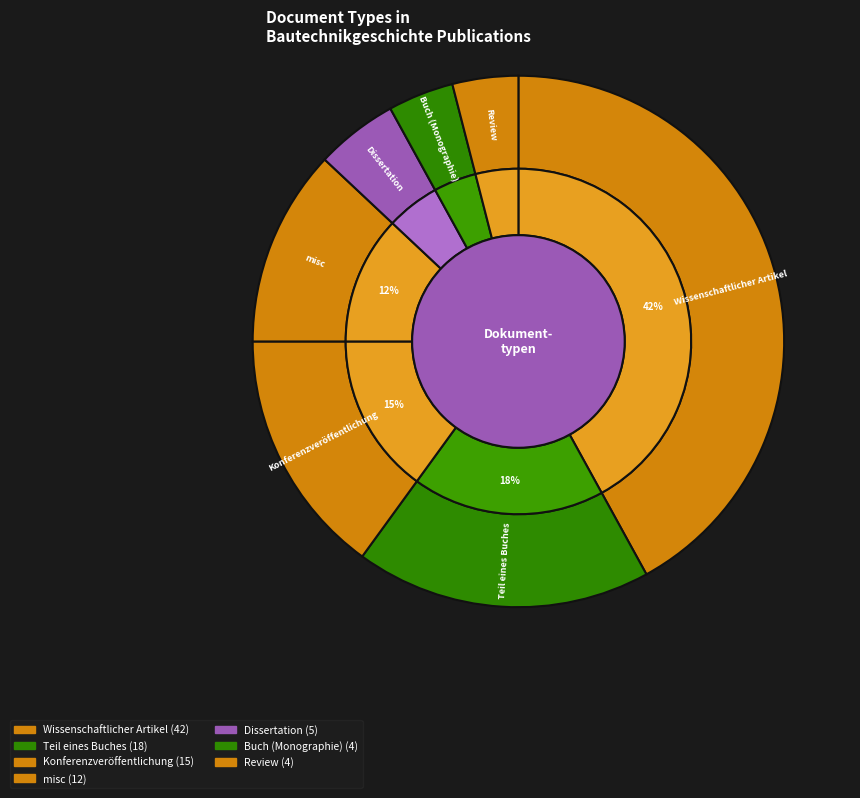

To the nearest percent, what percentage of the pie is Teil eines Buches?

18%